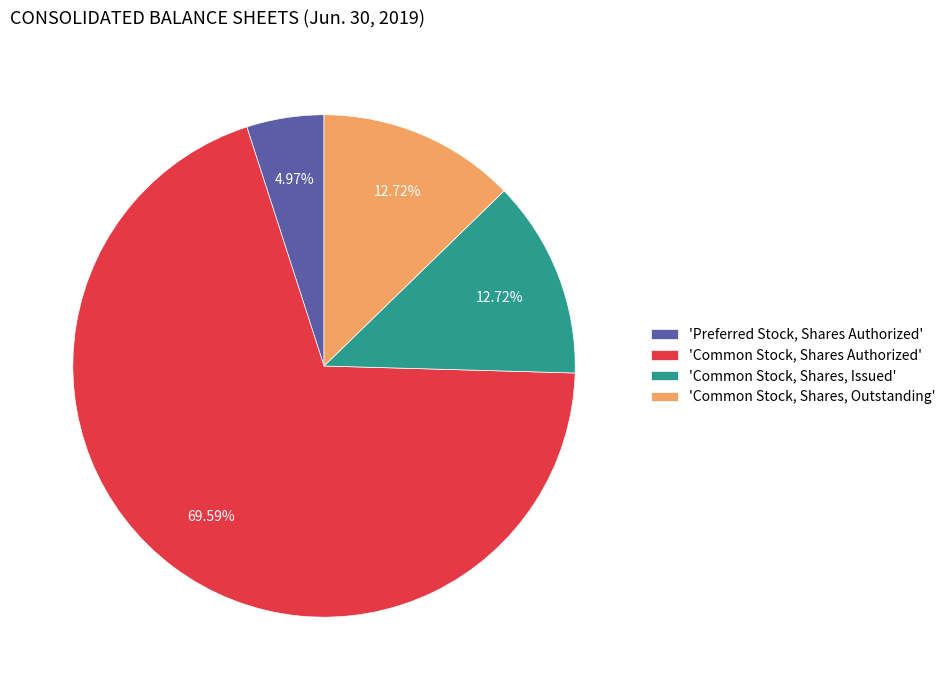

Which category has the biggest portion of the pie?

'Common Stock, Shares Authorized'